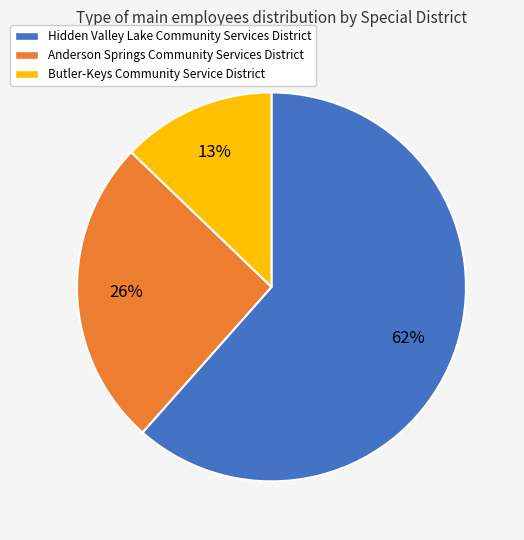

What percentage is the Anderson Springs Community Services District slice, to the nearest percent?

26%